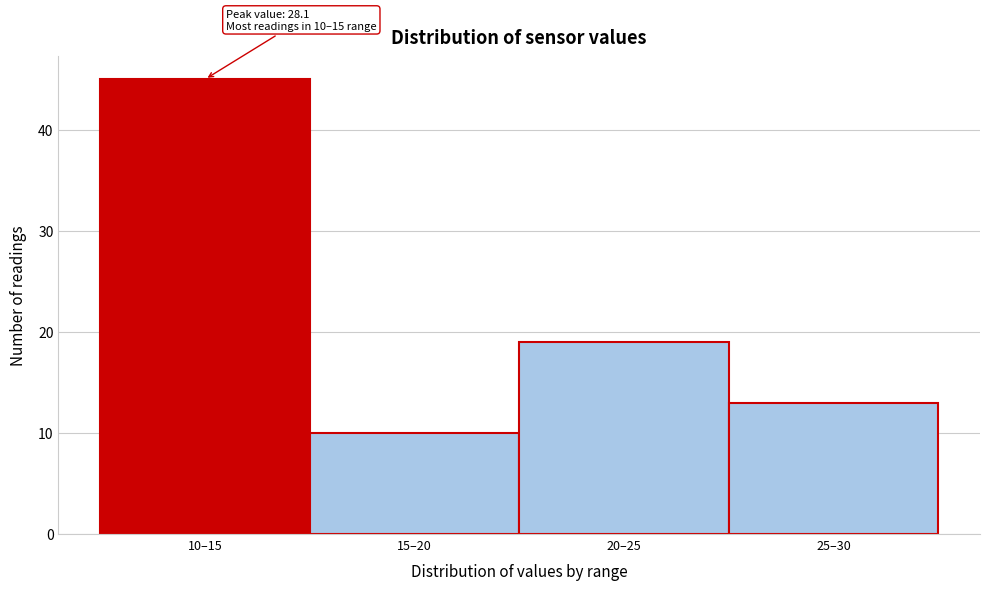

Reading left to right, extract all data points from this chart.

45	10	19	13